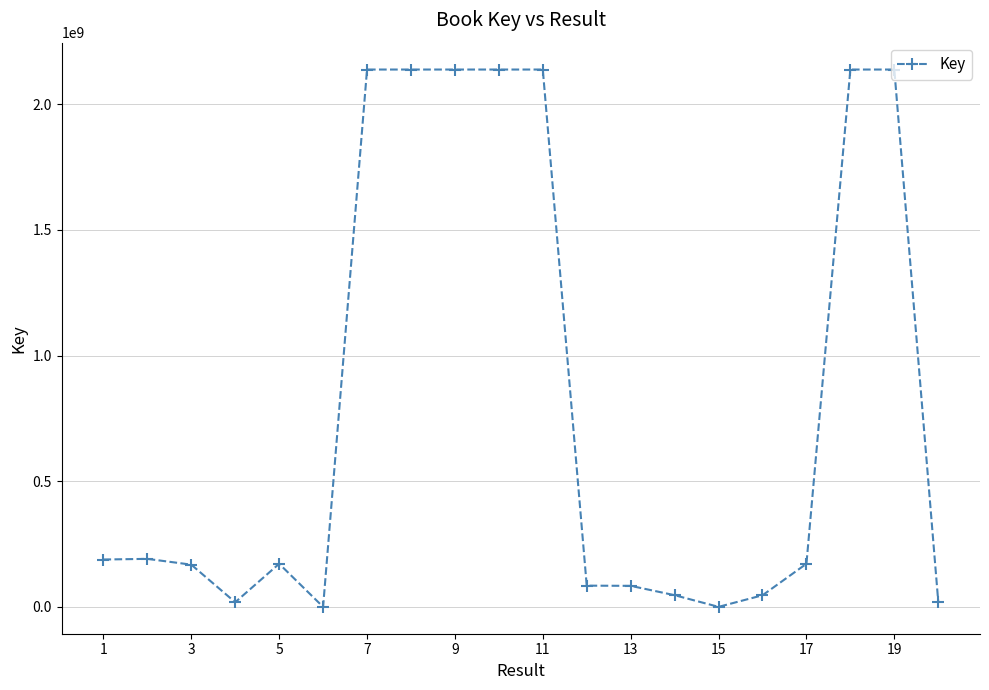

True or false: there are more than 0 points higher than both neighbors.

True